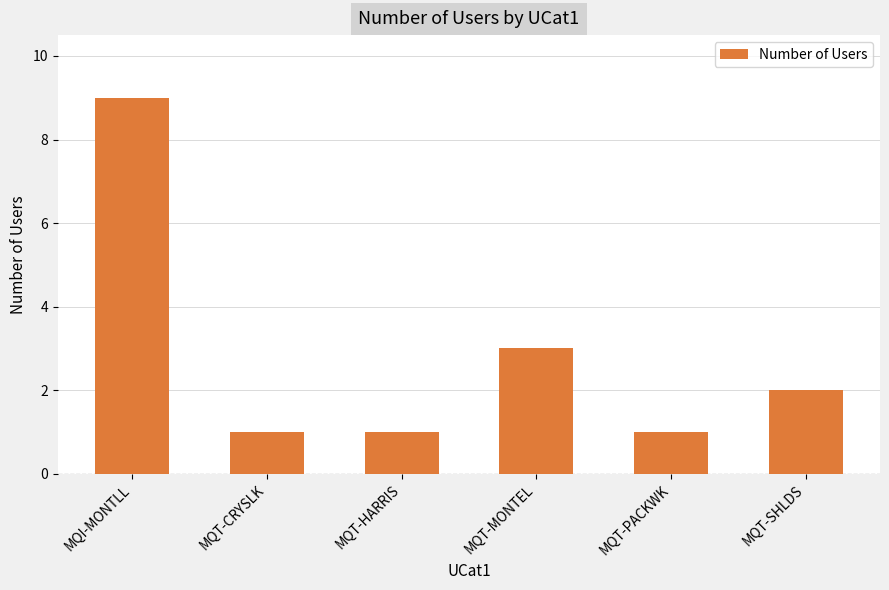

What is the ratio of the value at MQT-PACKWK to the value at MQT-HARRIS?

1.0